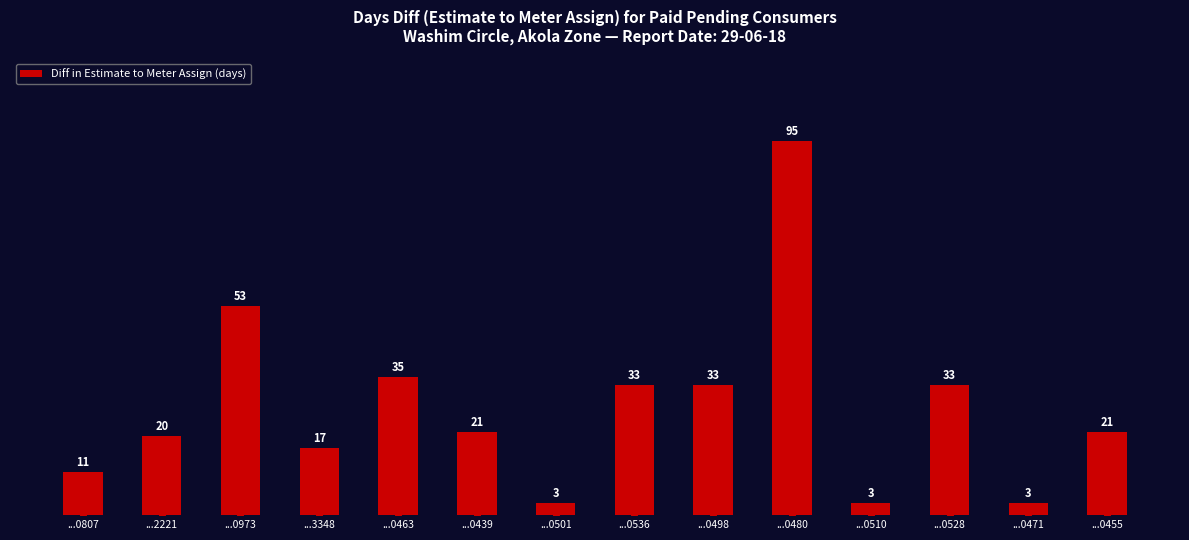

Approximately how many times larger is the value at ...0536 compared to ...0439?

1.6